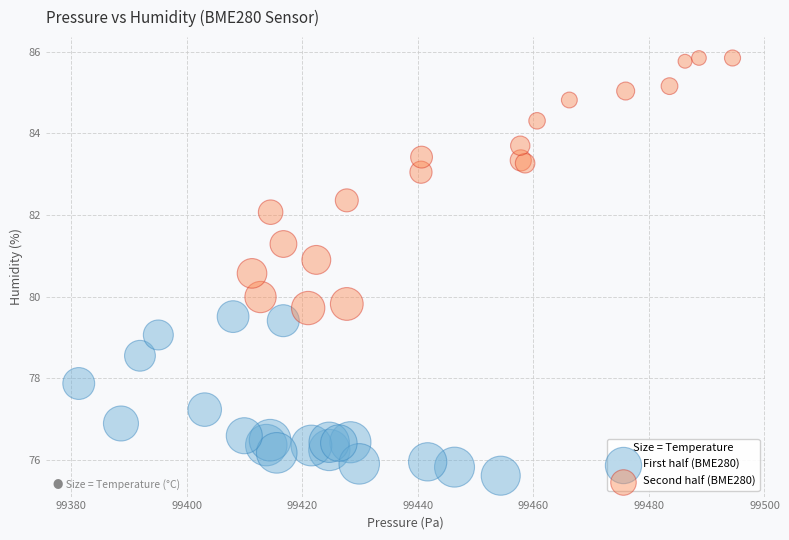

Which series has the widest spread of Y values?

Second half (BME280)